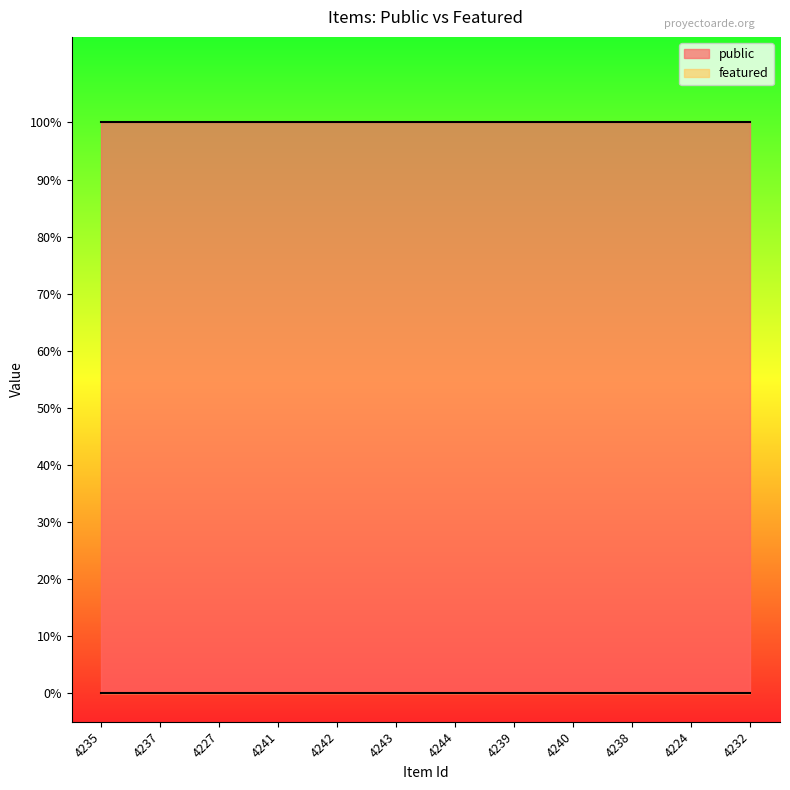

True or false: public and featured intersect in this chart.

False